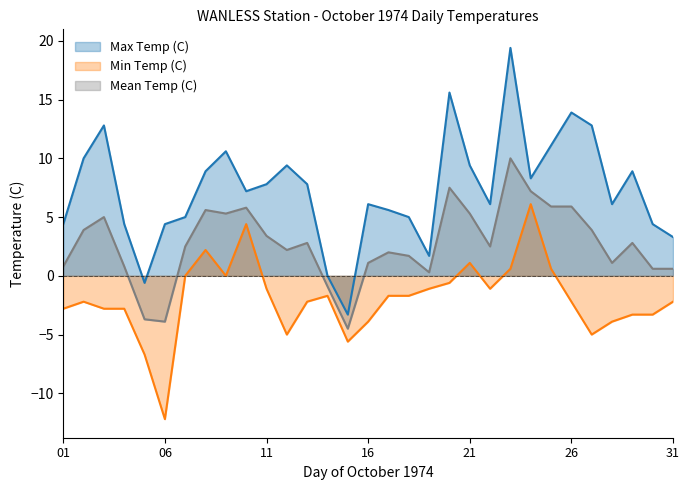

Reading left to right, list all the values displayed in this chart.

Max Temp (C): 4.4	10.0	12.8	4.4	-0.6	4.4	5.0	8.9	10.6	7.2	7.8	9.4	7.8	0.0	-3.3	6.1	5.6	5.0	1.7	15.6	9.4	6.1	19.4	8.3	11.1	13.9	12.8	6.1	8.9	4.4	3.3
Min Temp (C): -2.8	-2.2	-2.8	-2.8	-6.7	-12.2	0.0	2.2	0.0	4.4	-1.1	-5.0	-2.2	-1.7	-5.6	-3.9	-1.7	-1.7	-1.1	-0.6	1.1	-1.1	0.6	6.1	0.6	-2.2	-5.0	-3.9	-3.3	-3.3	-2.2
Mean Temp (C): 0.8	3.9	5.0	0.8	-3.7	-3.9	2.5	5.6	5.3	5.8	3.4	2.2	2.8	-0.9	-4.5	1.1	2.0	1.7	0.3	7.5	5.3	2.5	10.0	7.2	5.9	5.9	3.9	1.1	2.8	0.6	0.6